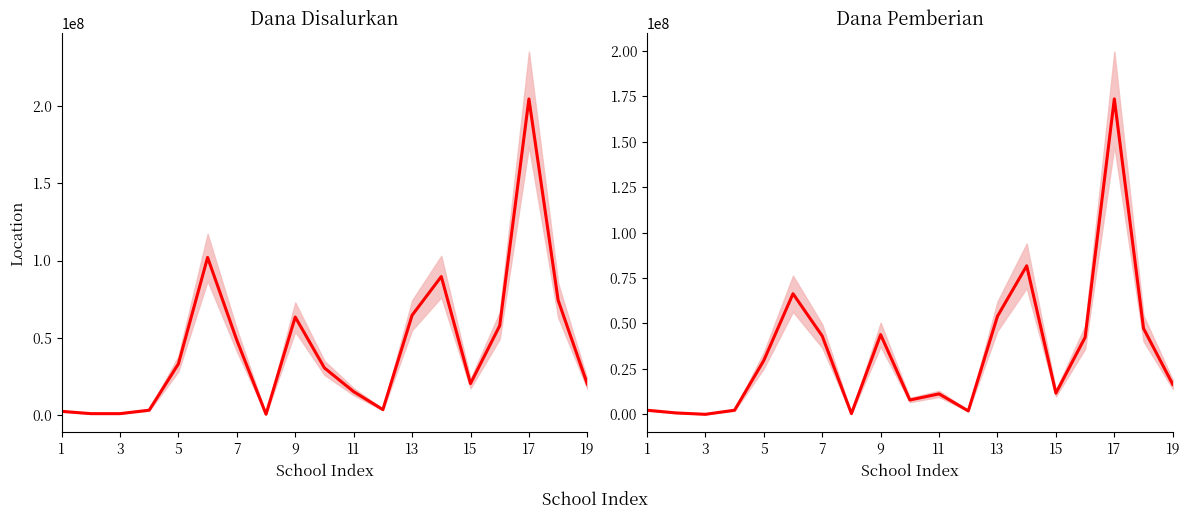

True or false: Dana Pemberian and Dana Disalurkan intersect in this chart.

False